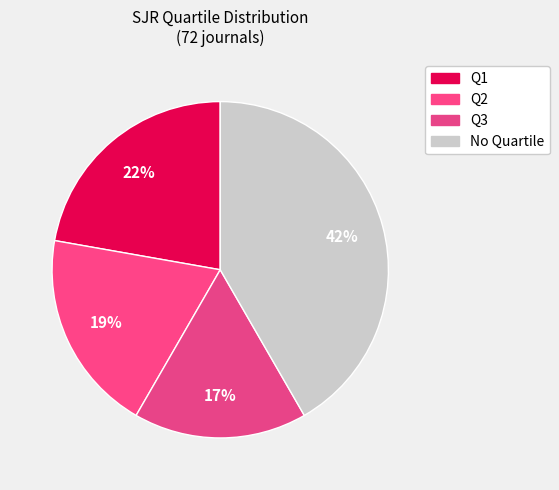

Count the number of slices in the pie.

4